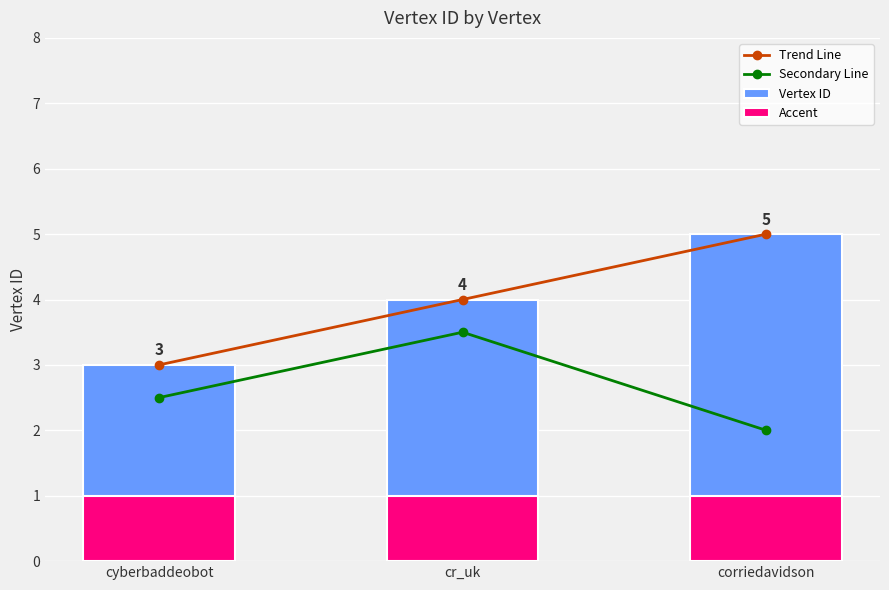

The Accent series shows 1.0 at corriedavidson. True or false?

True